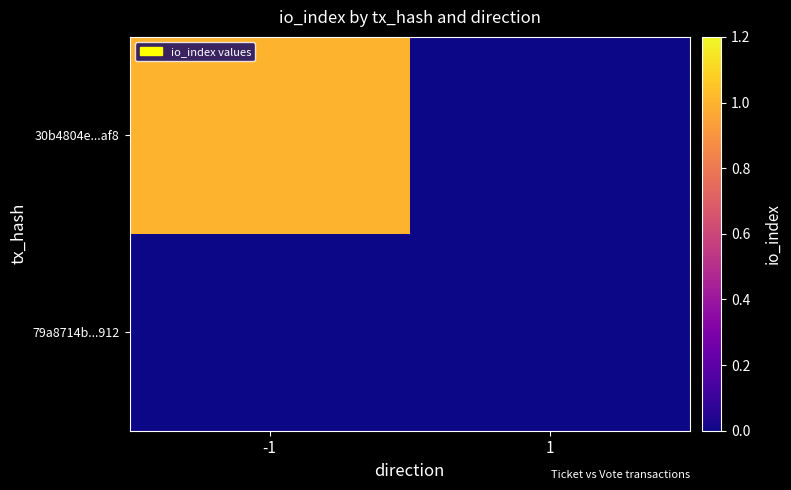

At which category is the sum across all series the highest?

-1